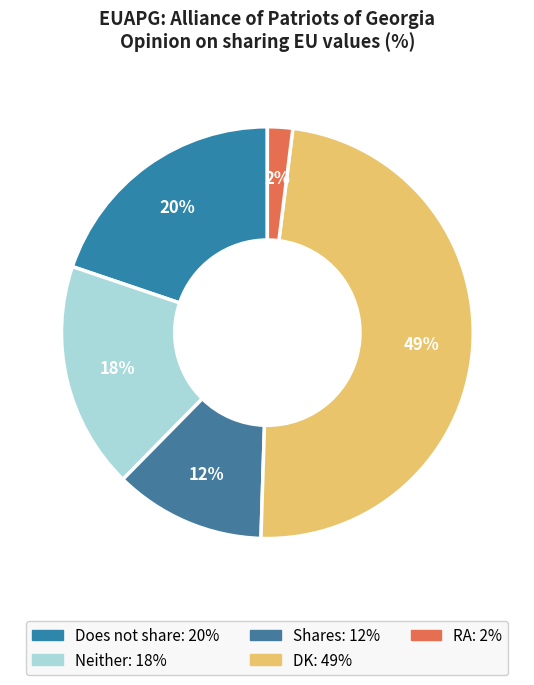

To the nearest percent, what is the average slice percentage?

20%